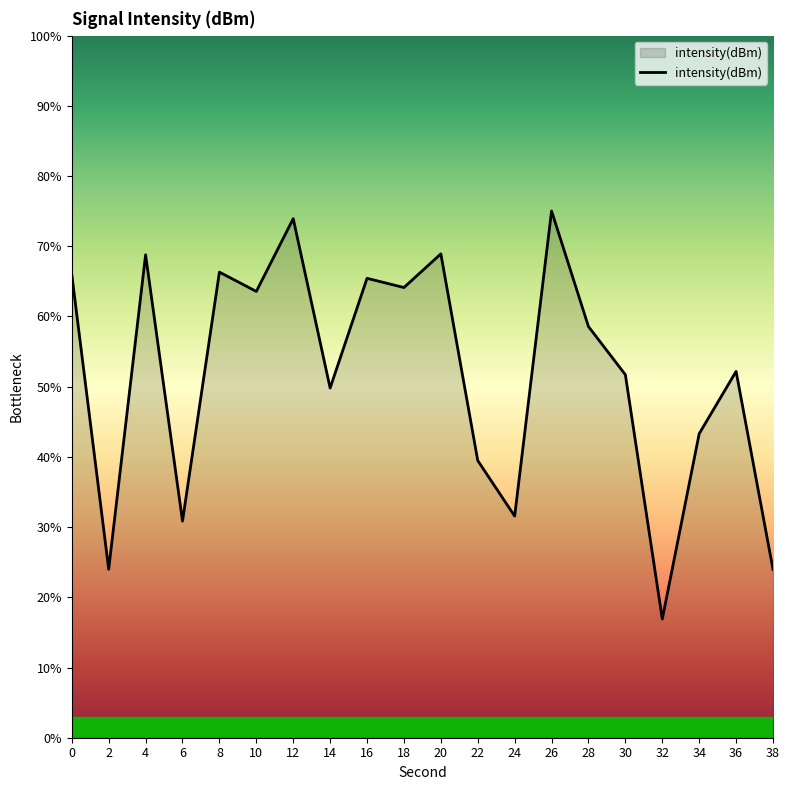

Does the chart display data point markers on the line(s)?

No